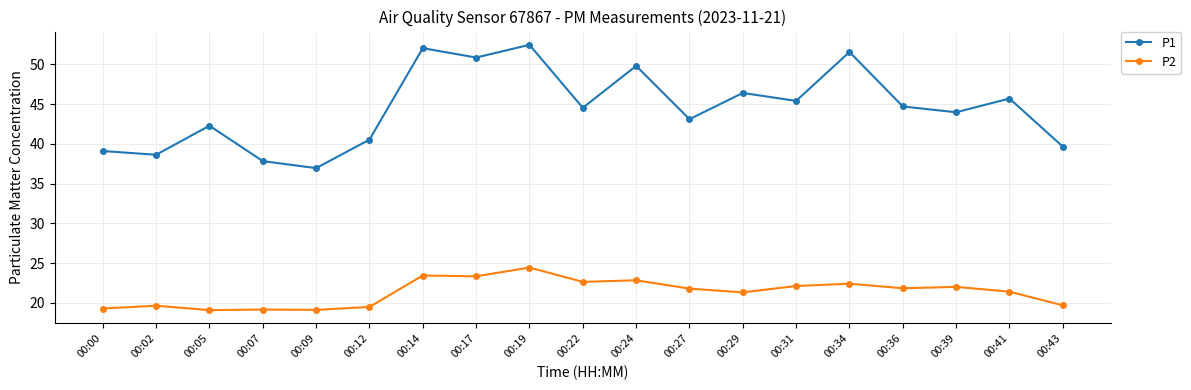

True or false: P1 and P2 intersect in this chart.

False